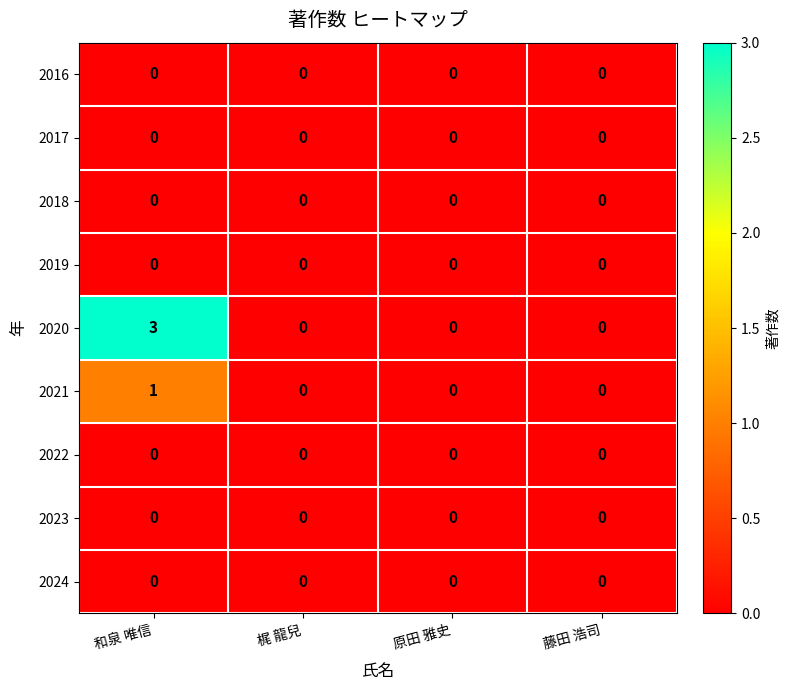

Which series has the largest range (max minus min)?

2020